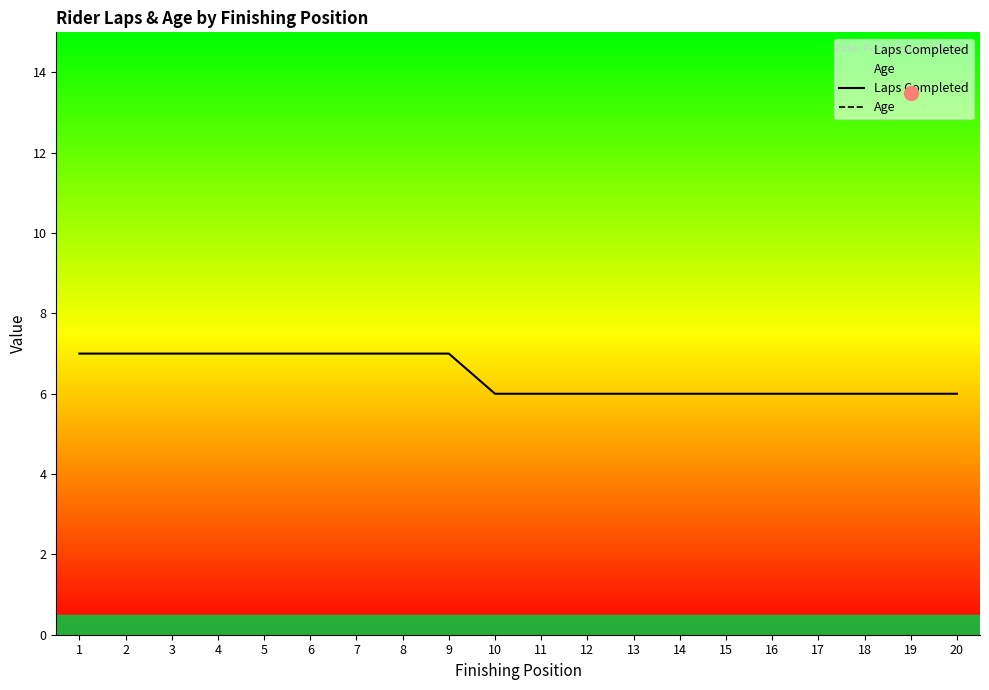

What is the average value of the Laps Completed series?

6